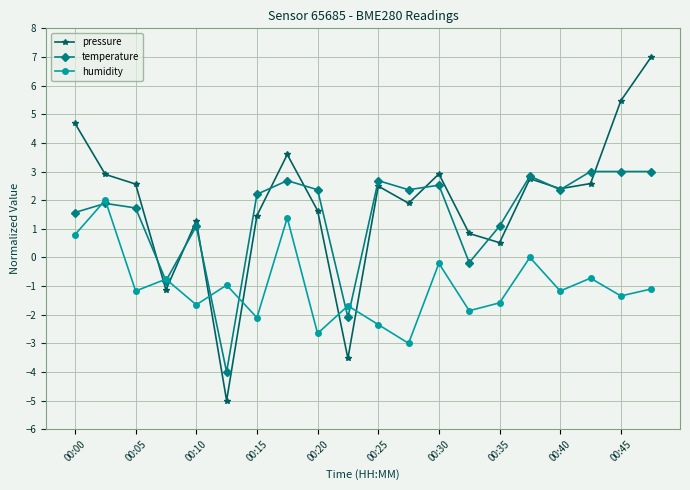

List the series in order of their peak value, highest first.

pressure, temperature, humidity